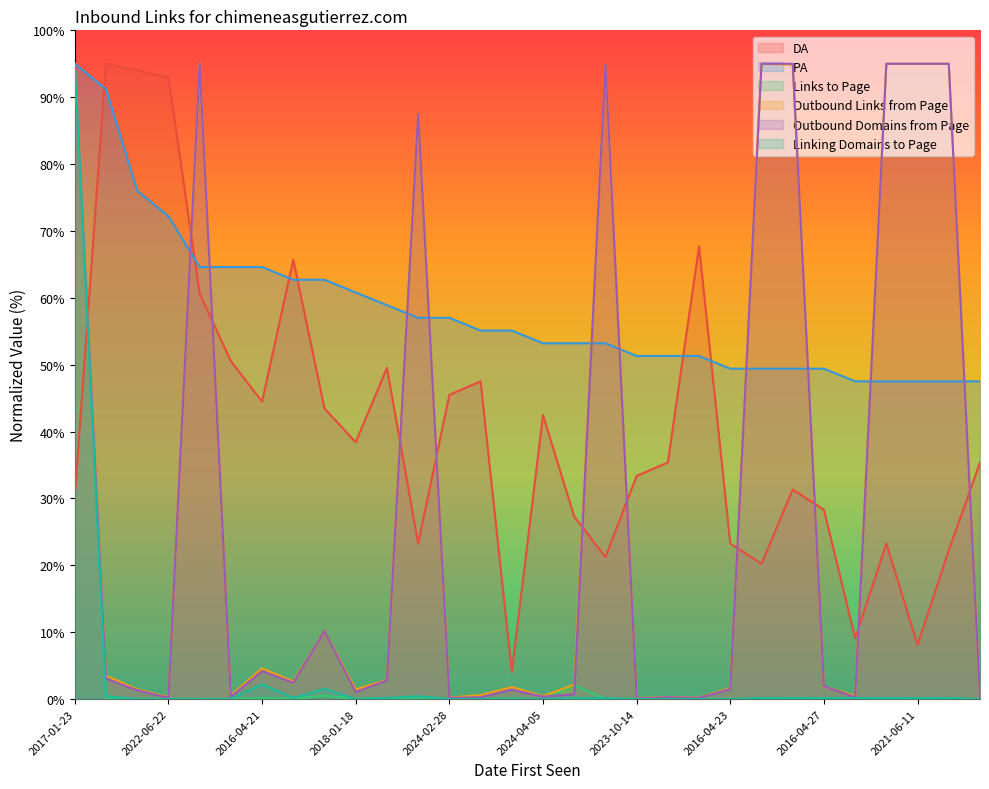

At which category is the sum across all series the highest?

2017-01-23